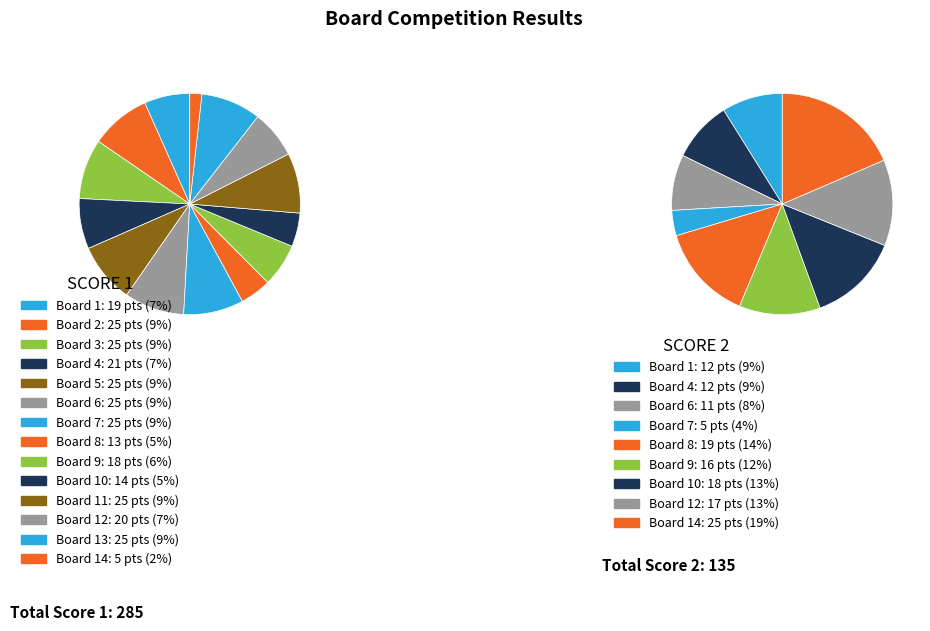

To the nearest percent, what portion does 10 represent?

5%